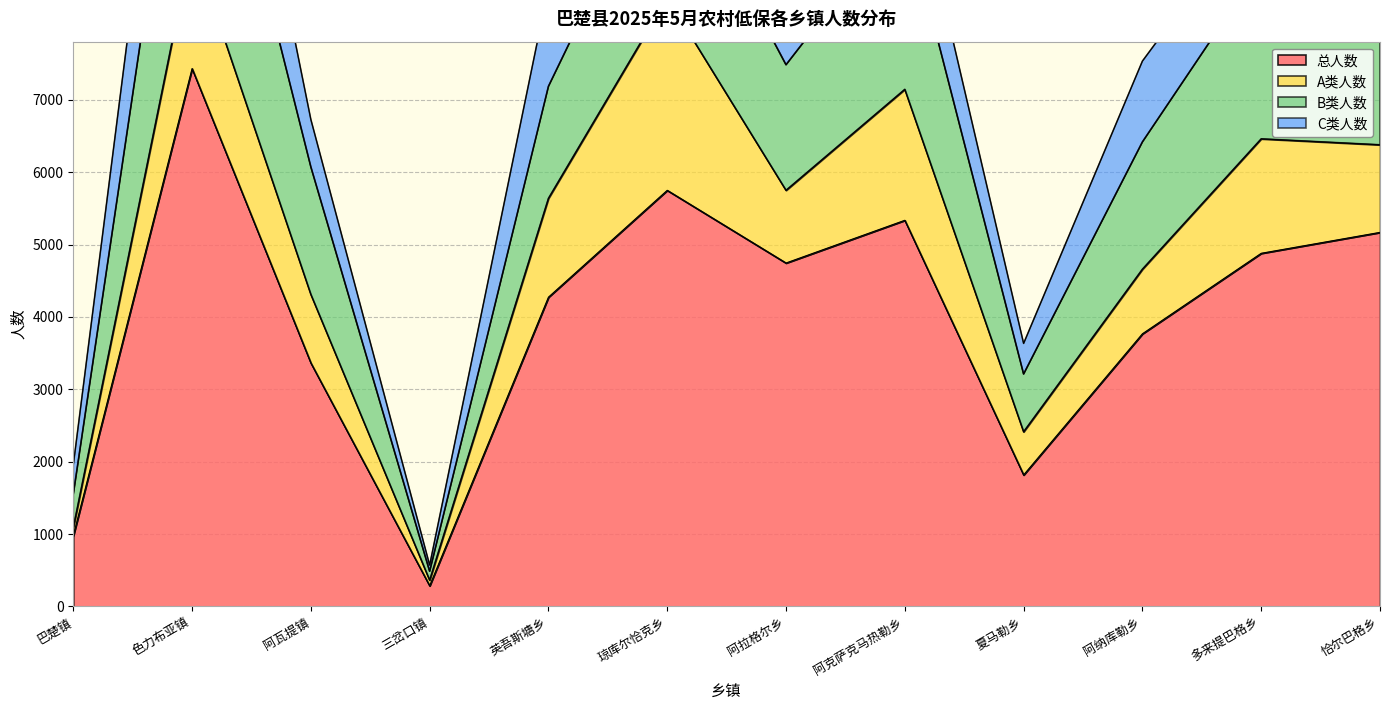

Count the number of data series in this chart.

4